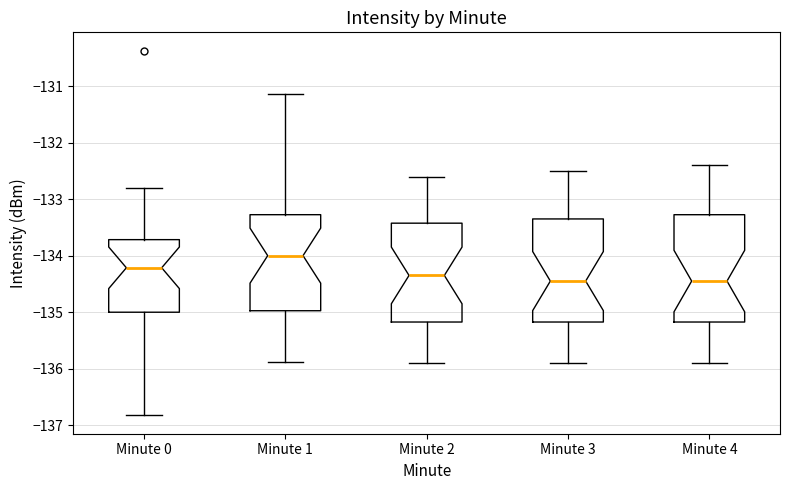

Which box has the highest median line?

Minute 1